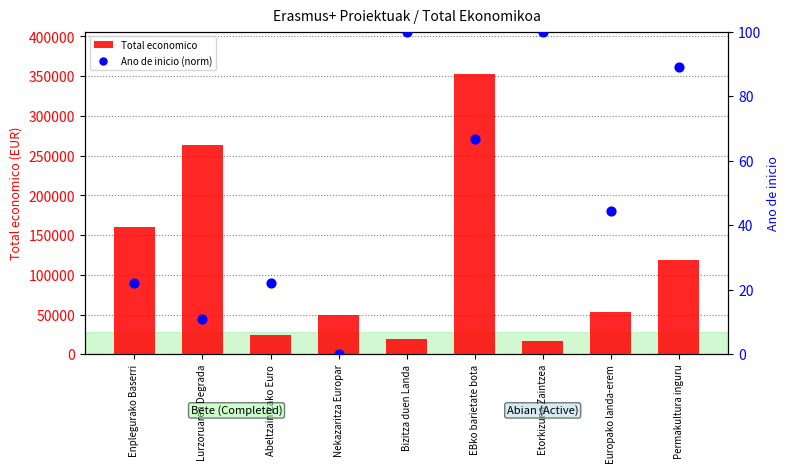

What are all the series names shown in the legend?

Total economico, Ano de inicio (norm)